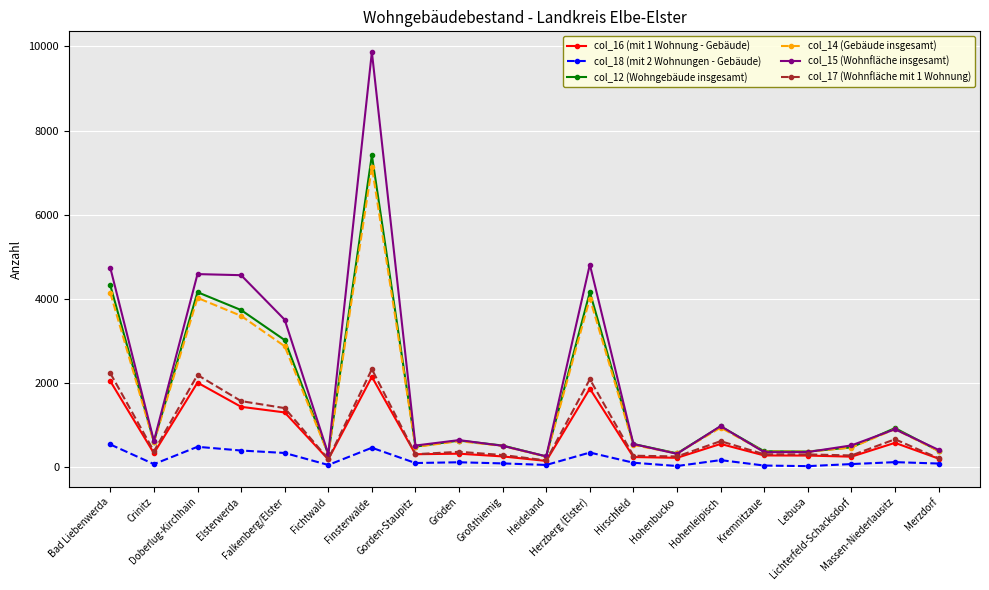

What is the average value of the col_18 (mit 2 Wohnungen - Gebäude) series?

180